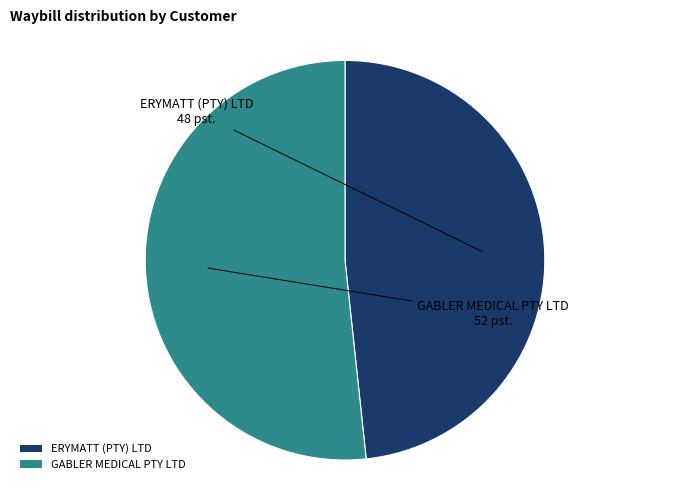

Is it true that ERYMATT (PTY) LTD is 36% of the pie?

False